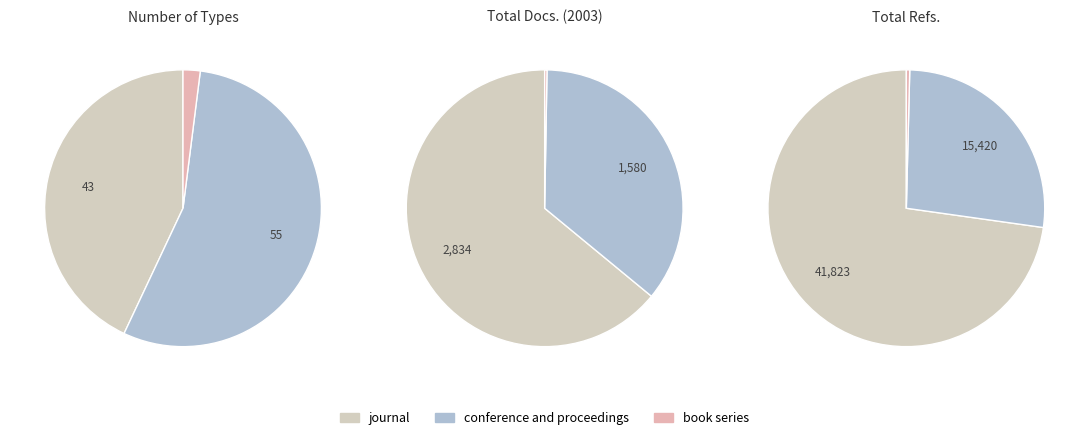

Is it true that 2 is 2% of the pie?

True